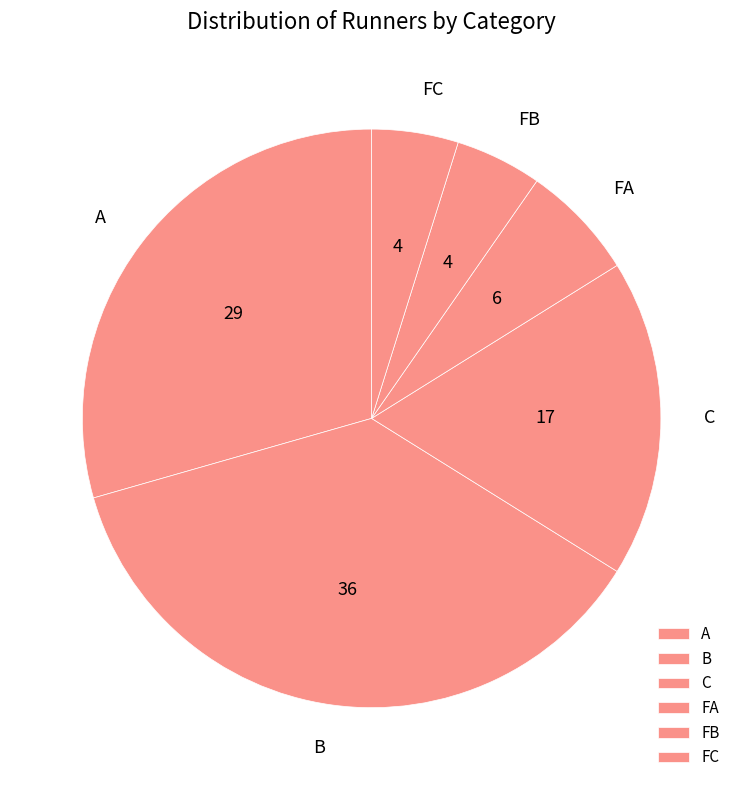

Which slice is the largest?

B